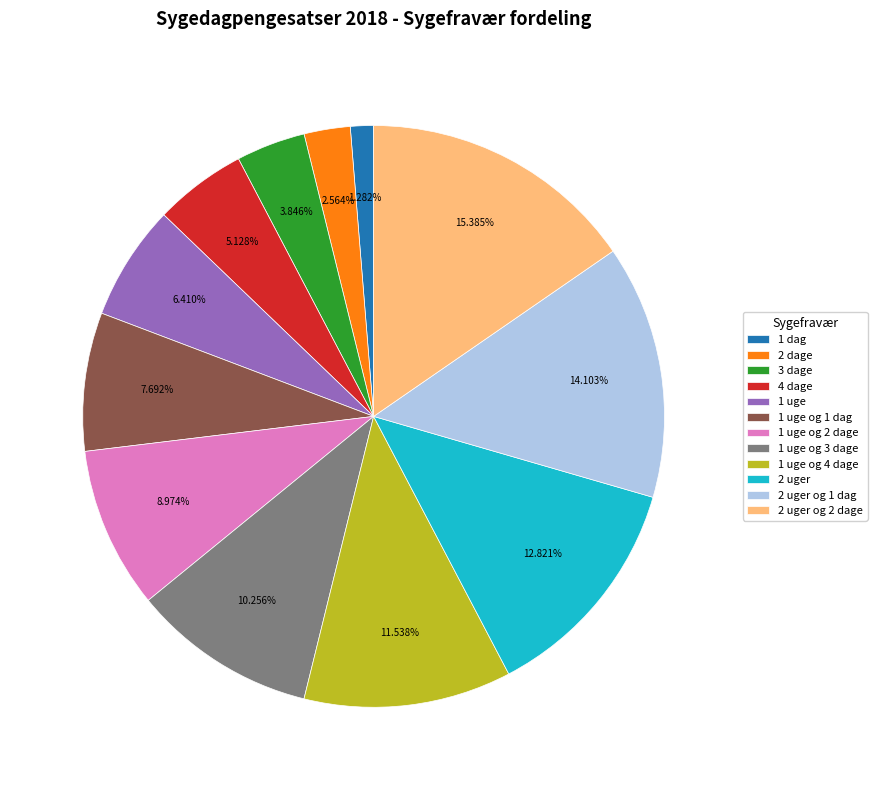

Which slice is the largest?

2 uger og 2 dage